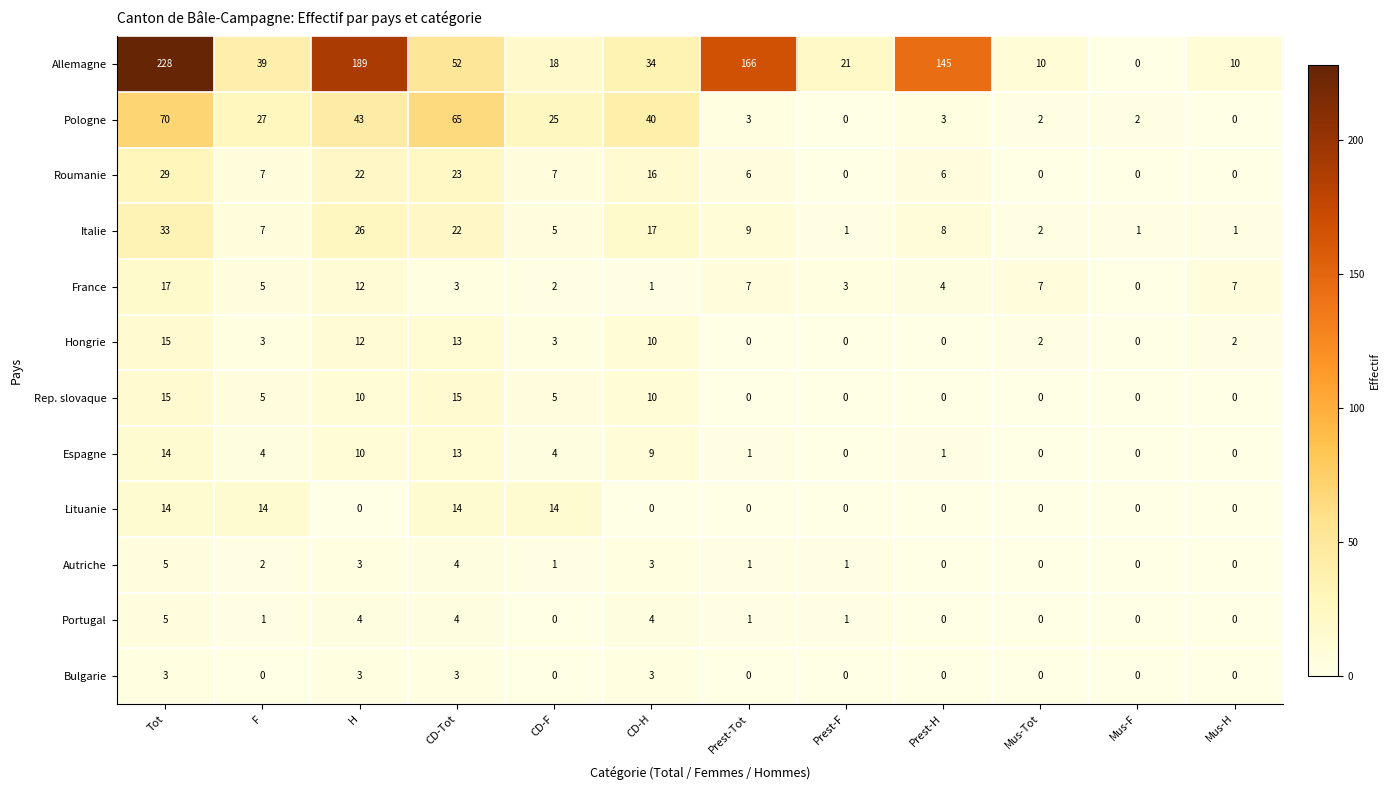

How many data points does each series have?

12